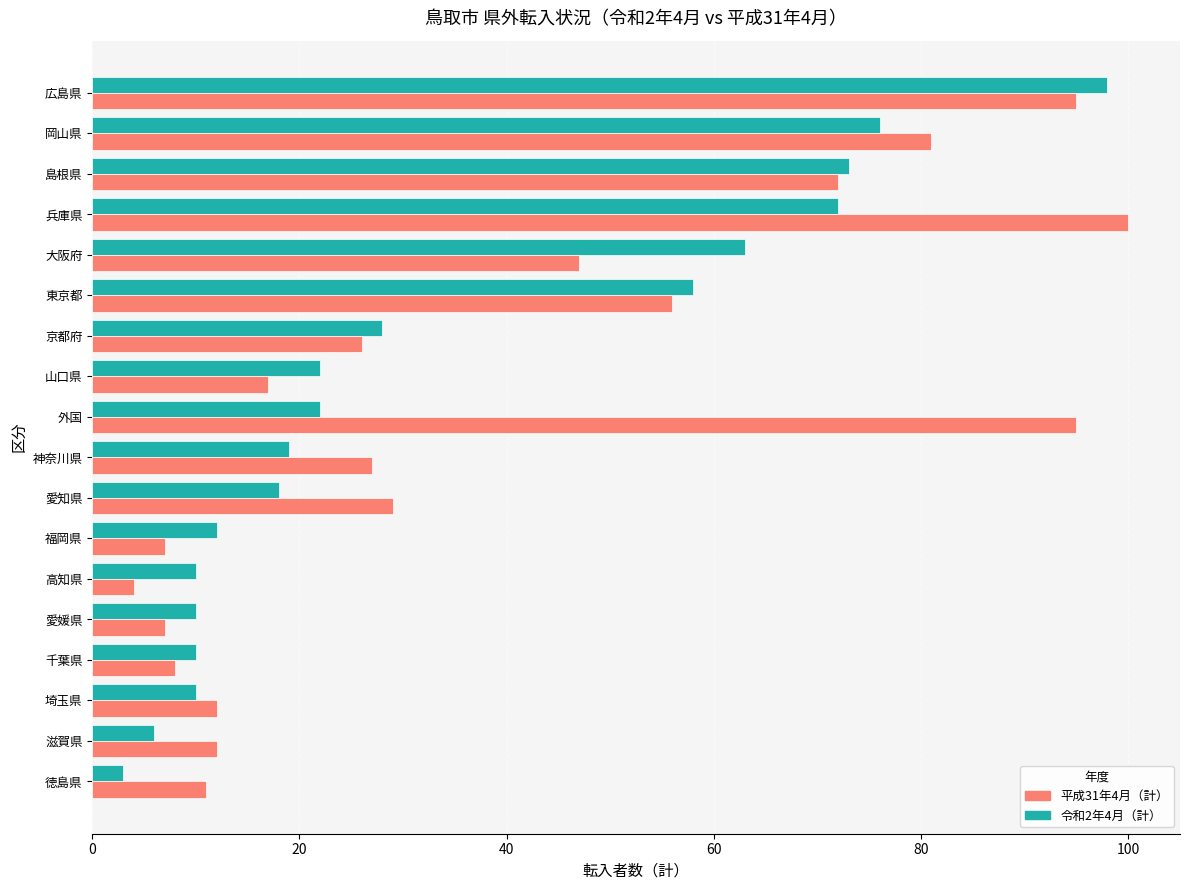

The 平成31年4月（計） series shows 56 at 東京都. True or false?

True